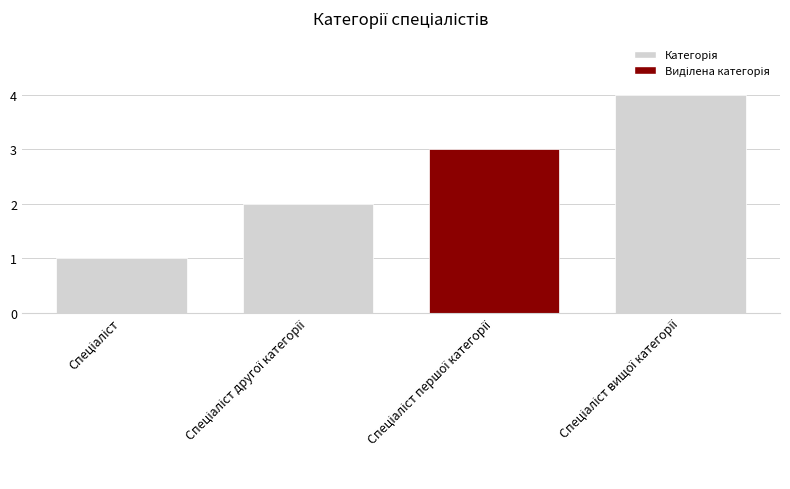

What is the sum of all values?

10